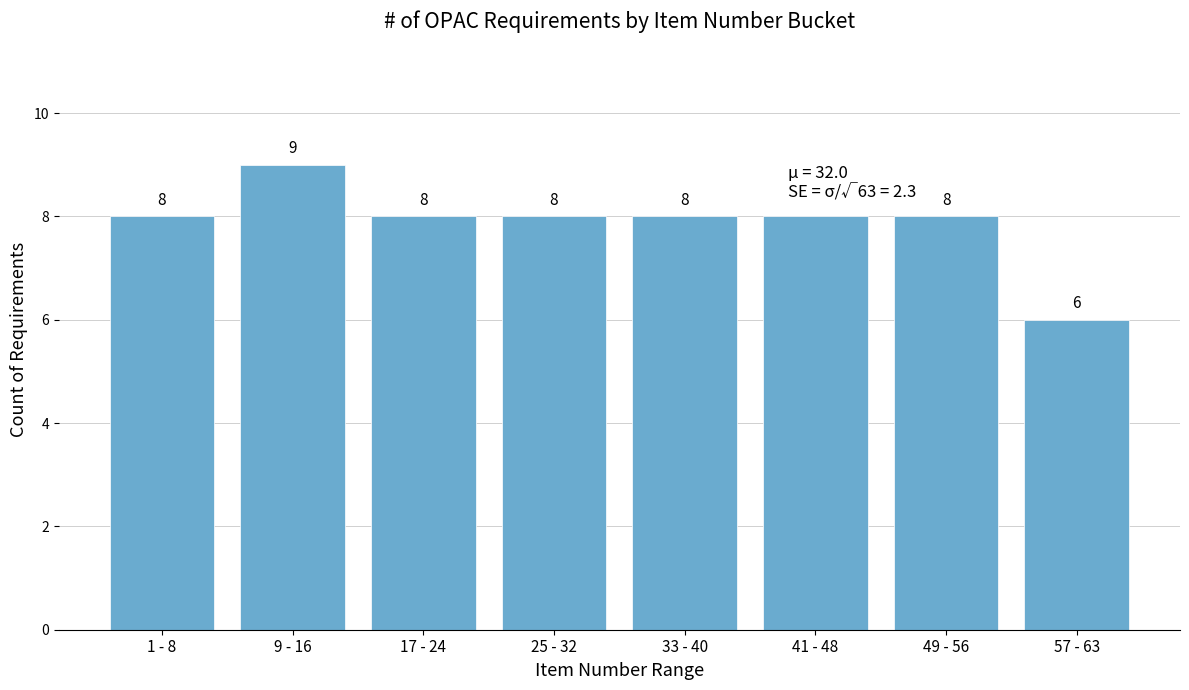

Reading left to right, extract all data points from this chart.

1 - 8=8	9 - 16=9	17 - 24=8	25 - 32=8	33 - 40=8	41 - 48=8	49 - 56=8	57 - 63=6